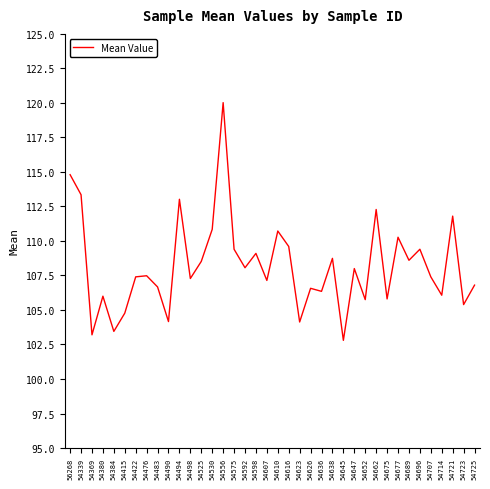

What is the difference between the maximum and minimum values?

17.2